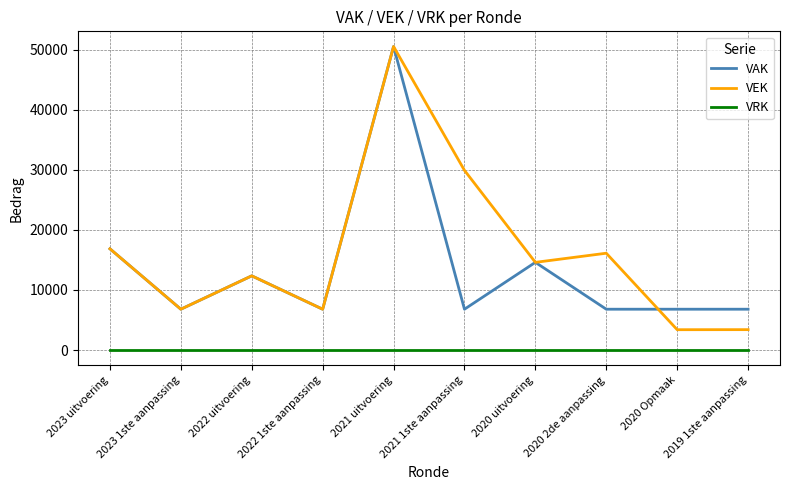

Which series has the widest spread of values?

VEK